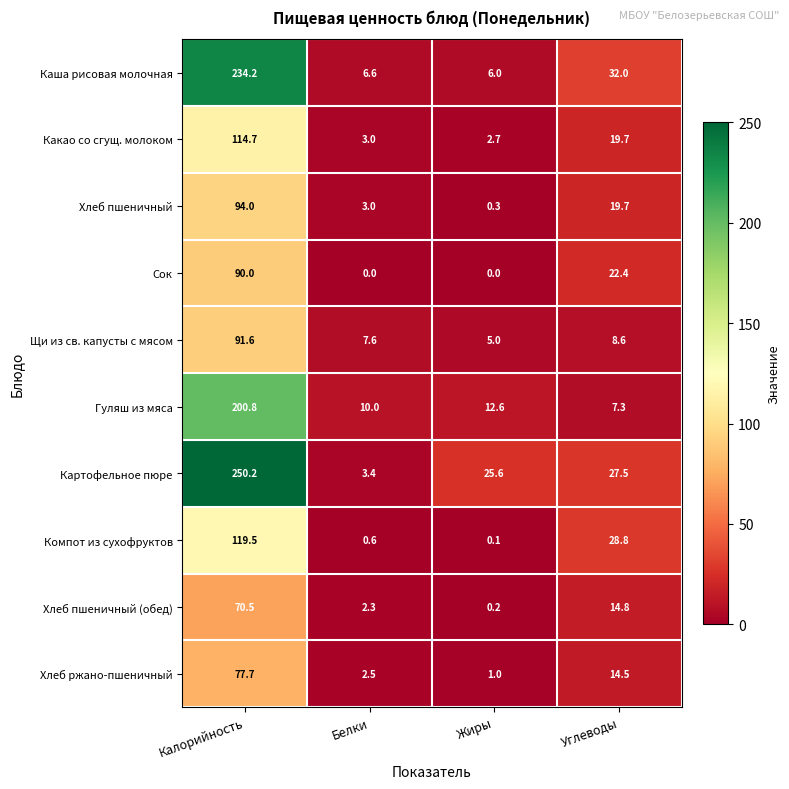

At which category is the sum across all series the highest?

Калорийность